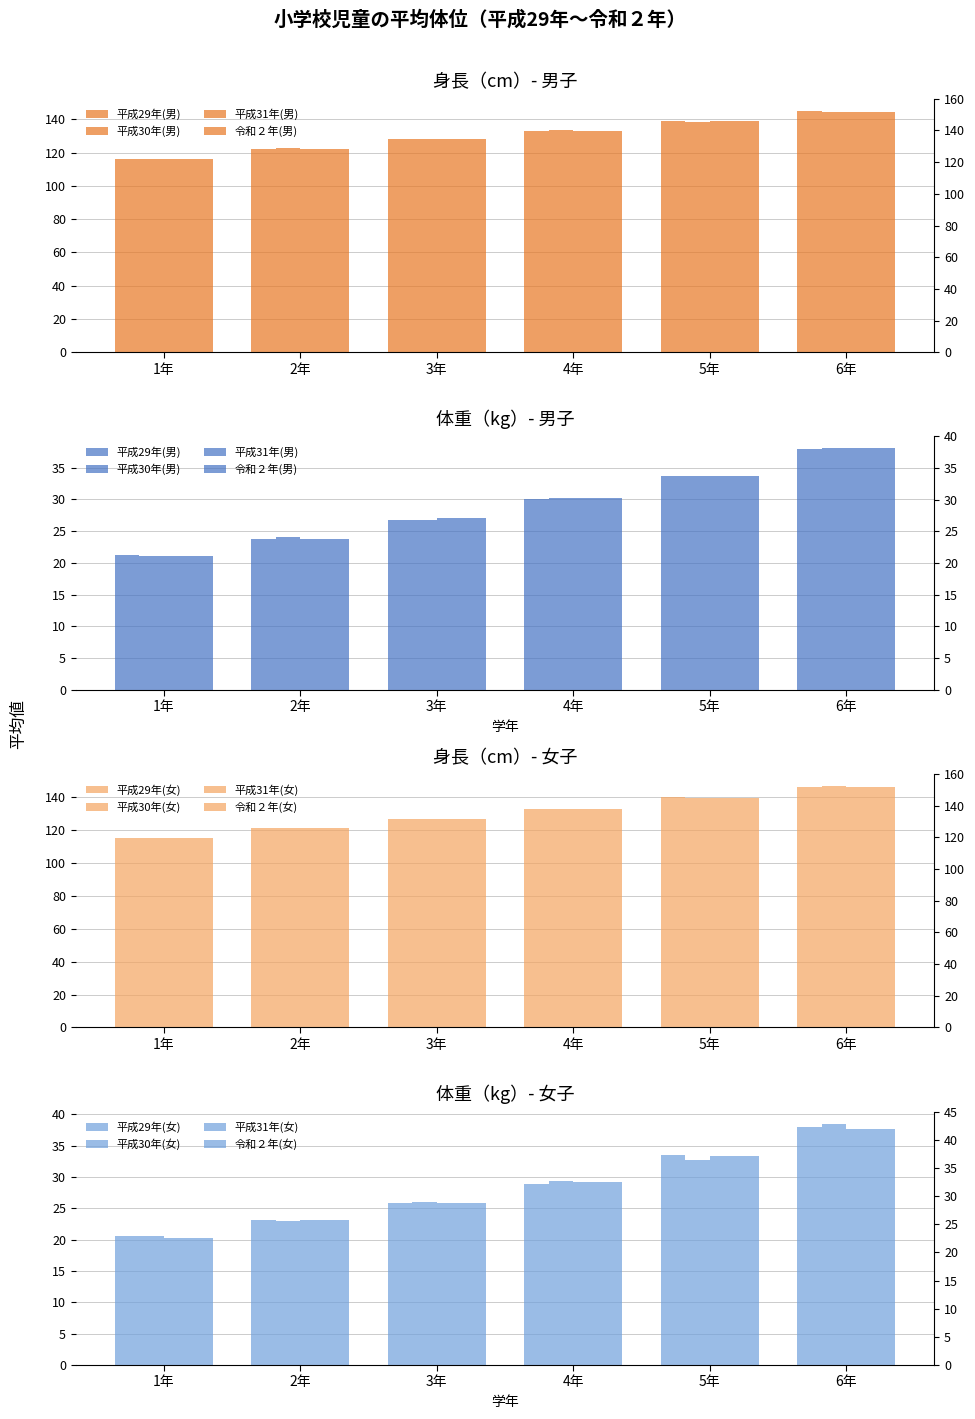

What is the label of the 2nd bar from the left?

2年